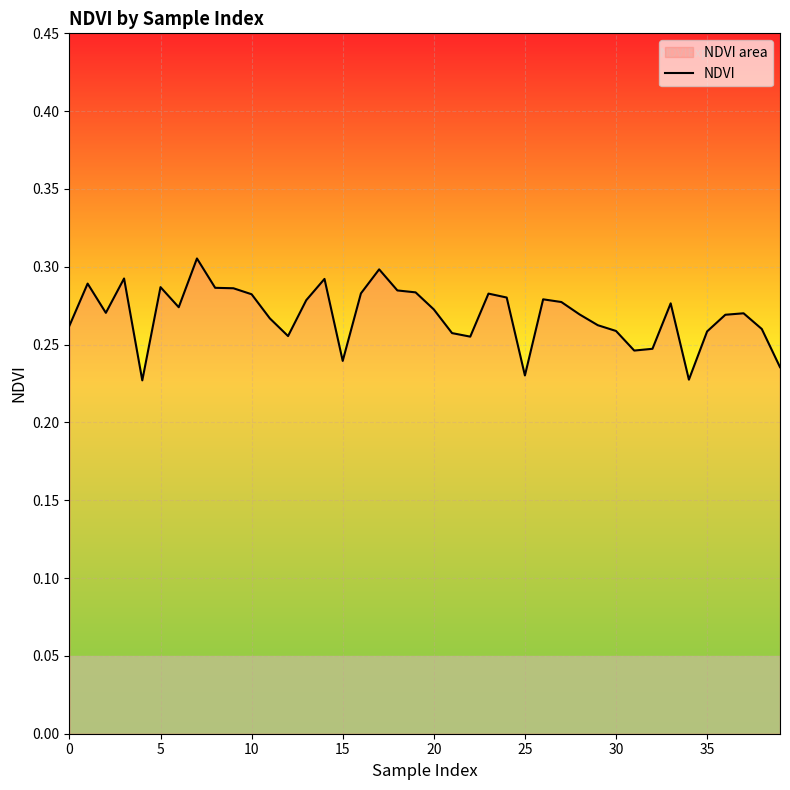

What is the sum of all values?

10.8